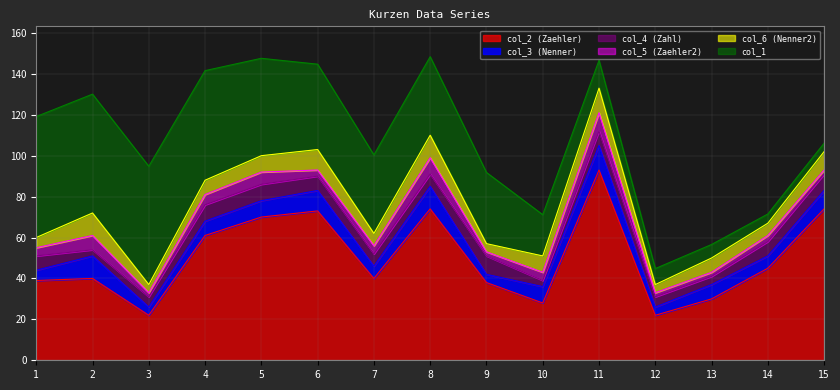

True or false: col_5 (Zaehler2) and col_1 intersect in this chart.

False